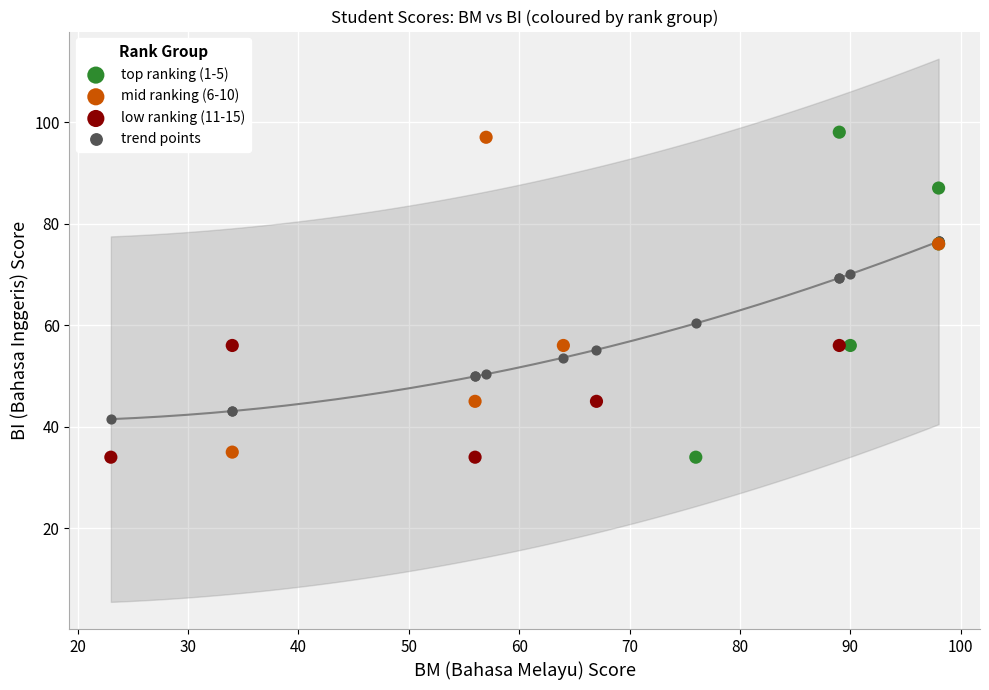

What are all the series names shown in the legend?

top ranking (1-5), mid ranking (6-10), low ranking (11-15), trend points